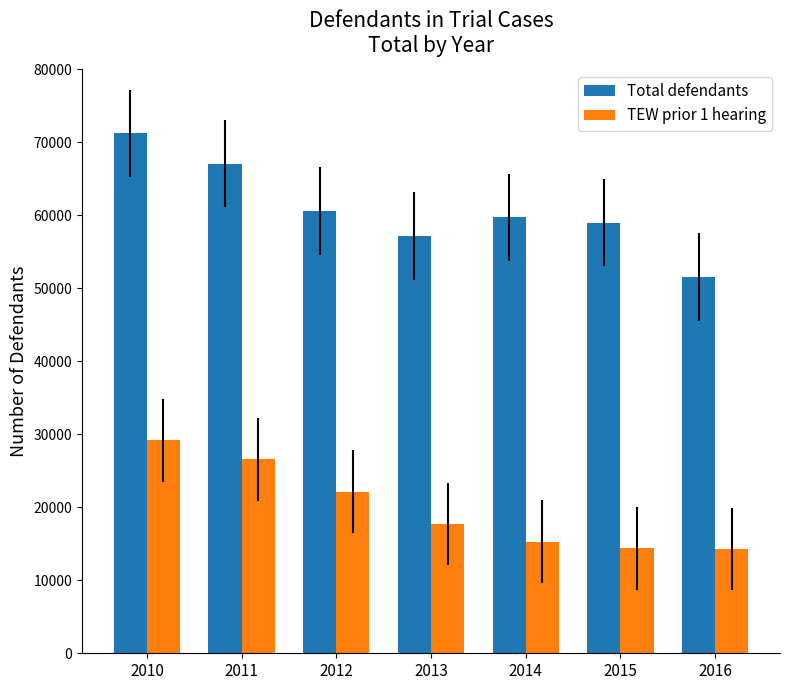

Rank the categories by Total defendants value from highest to lowest.

2010, 2011, 2012, 2014, 2015, 2013, 2016